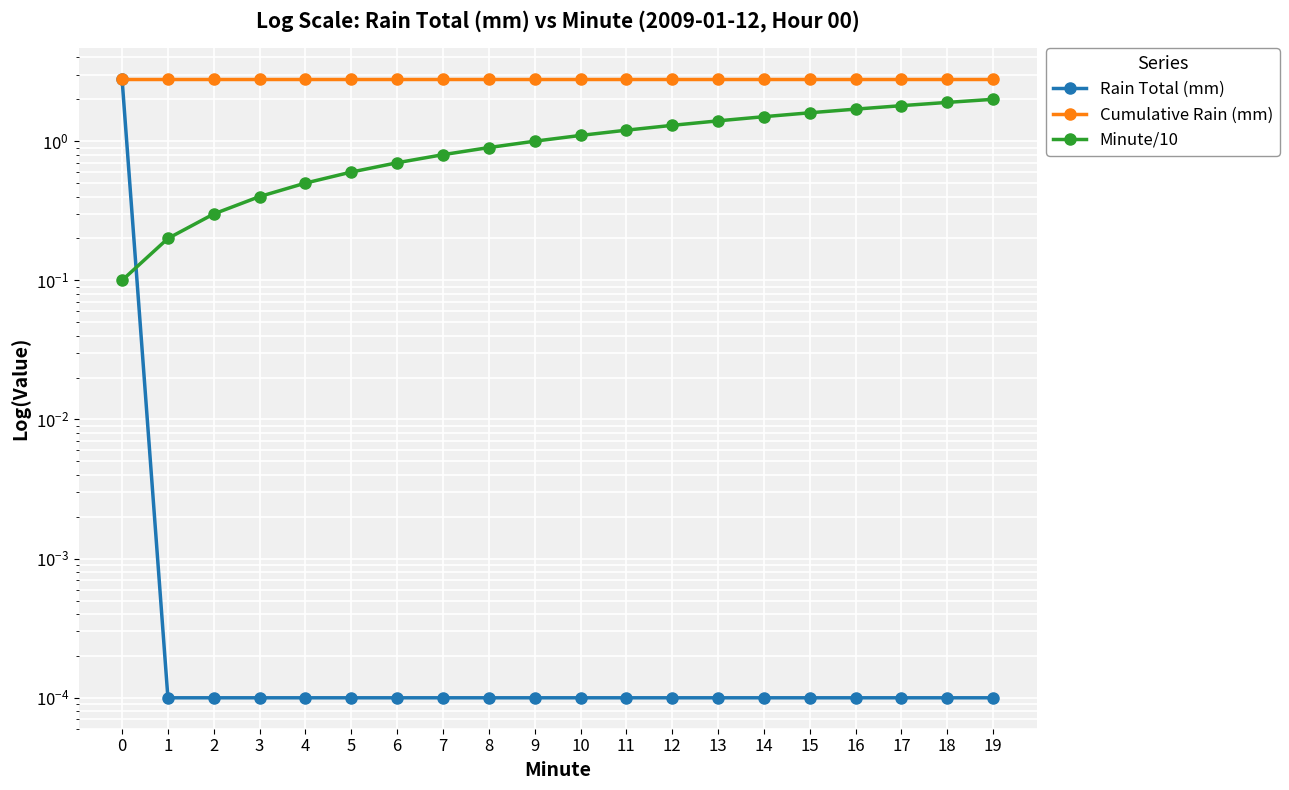

True or false: Cumulative Rain (mm) has a value of 2.8 at 9.

True